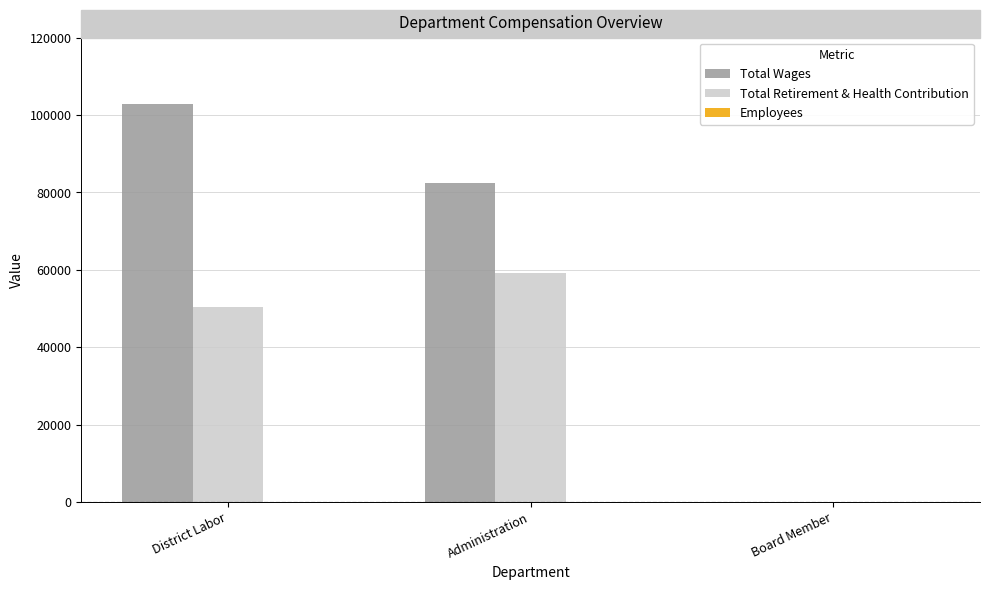

Where does the Total Wages series first go above 82344?

District Labor